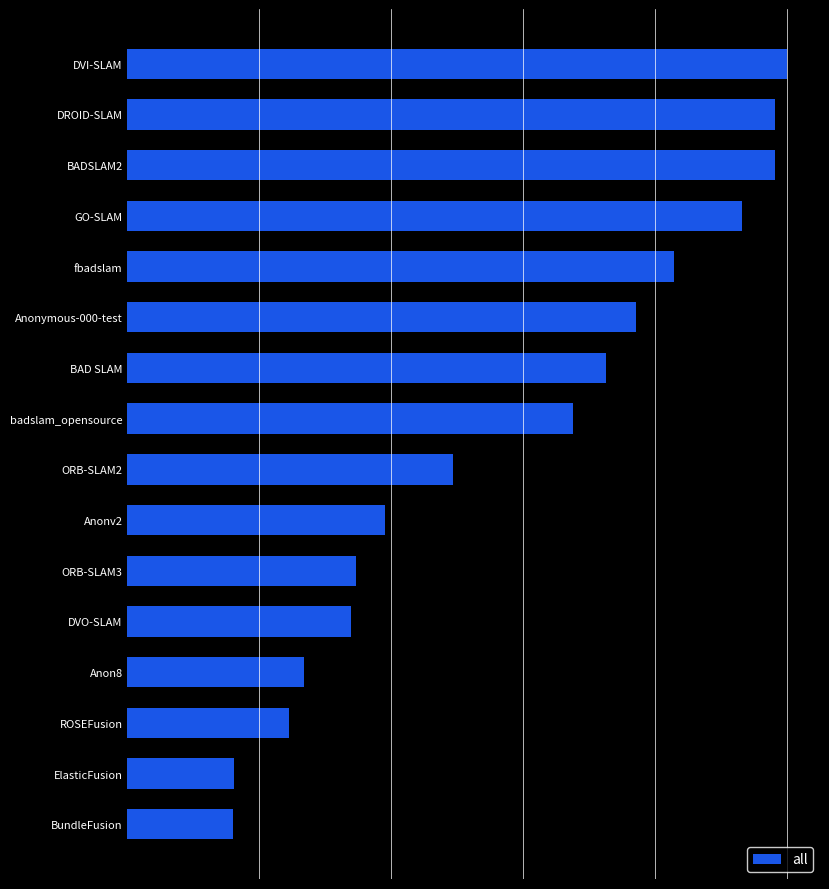

What is the greatest value displayed?

211.6